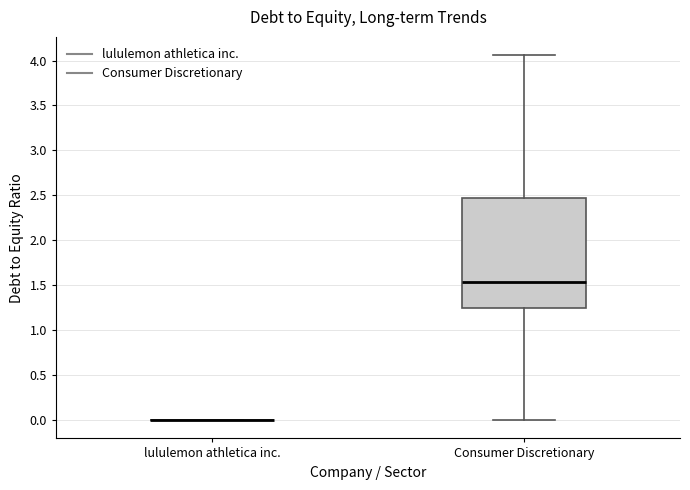

Reading left to right, transcribe this box plot: for each box, give where its median line is, the range the box spans, and where its two whiskers end, as read against the y-axis. The values are not printed on the chart, so give them approximately, as read against the axis.

lululemon athletica inc.: box collapsed to a line at 0.00, whiskers 0.00 to 0.00
Consumer Discretionary: median 1.55, box 1.25 to 2.45, whiskers 0.00 to 4.05